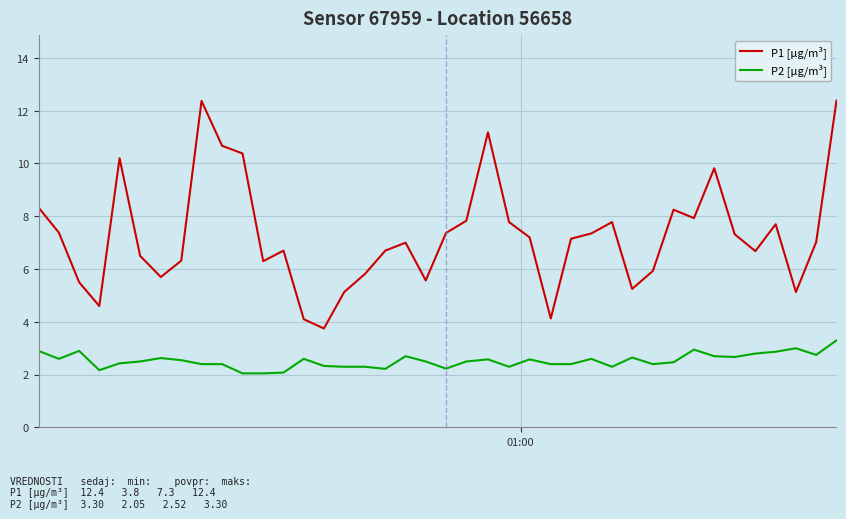

True or false: P2 [µg/m³] and P1 [µg/m³] intersect in this chart.

False